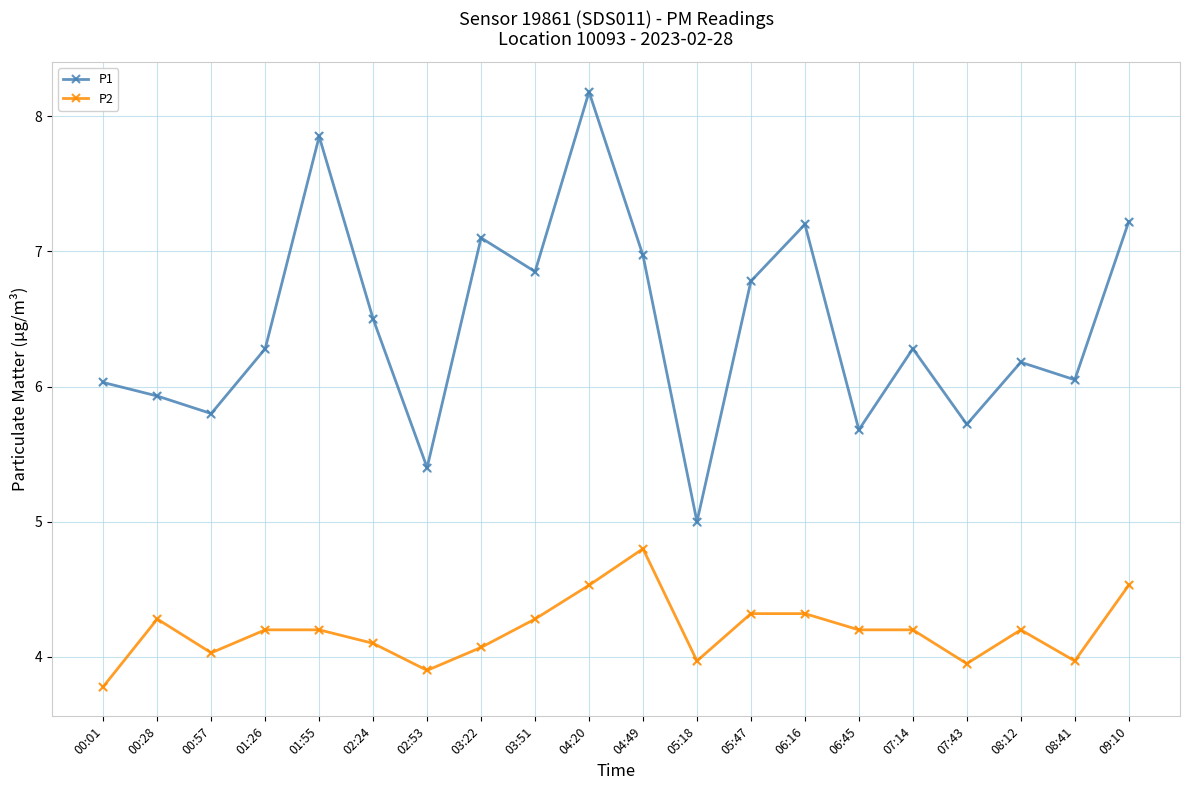

At how many categories does at least one series exceed 4?

20